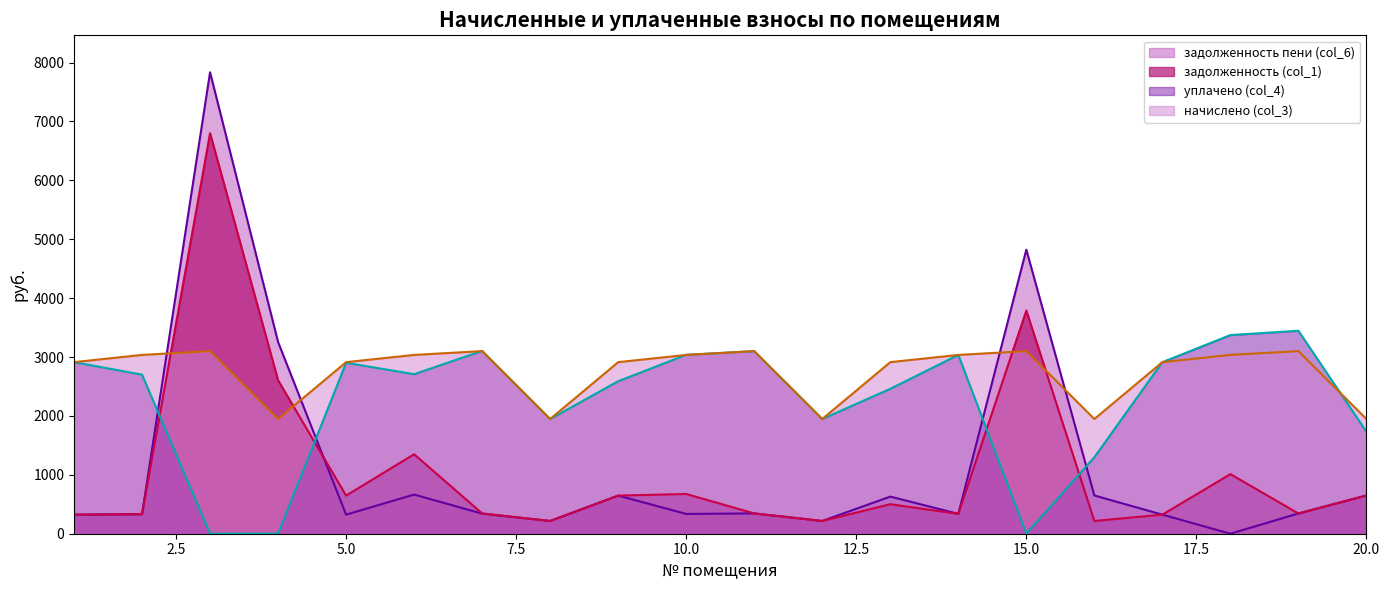

What value does the задолженность (col_1) series have at 16?

216.4